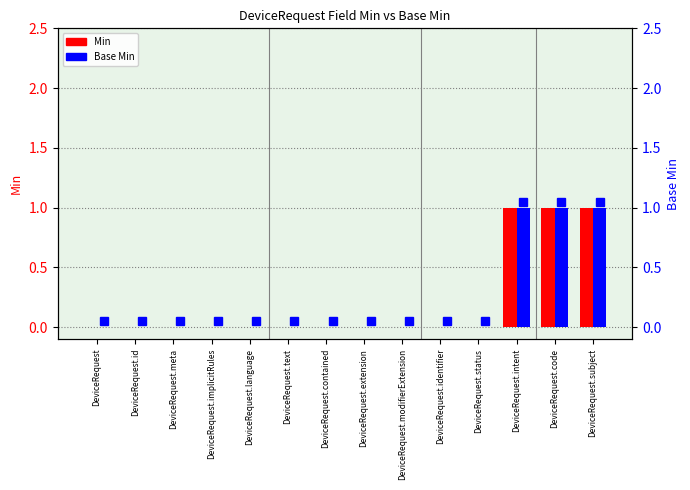

Is the value of Min at DeviceRequest.subject greater than the value of Base Min marker at DeviceRequest.extension?

Yes